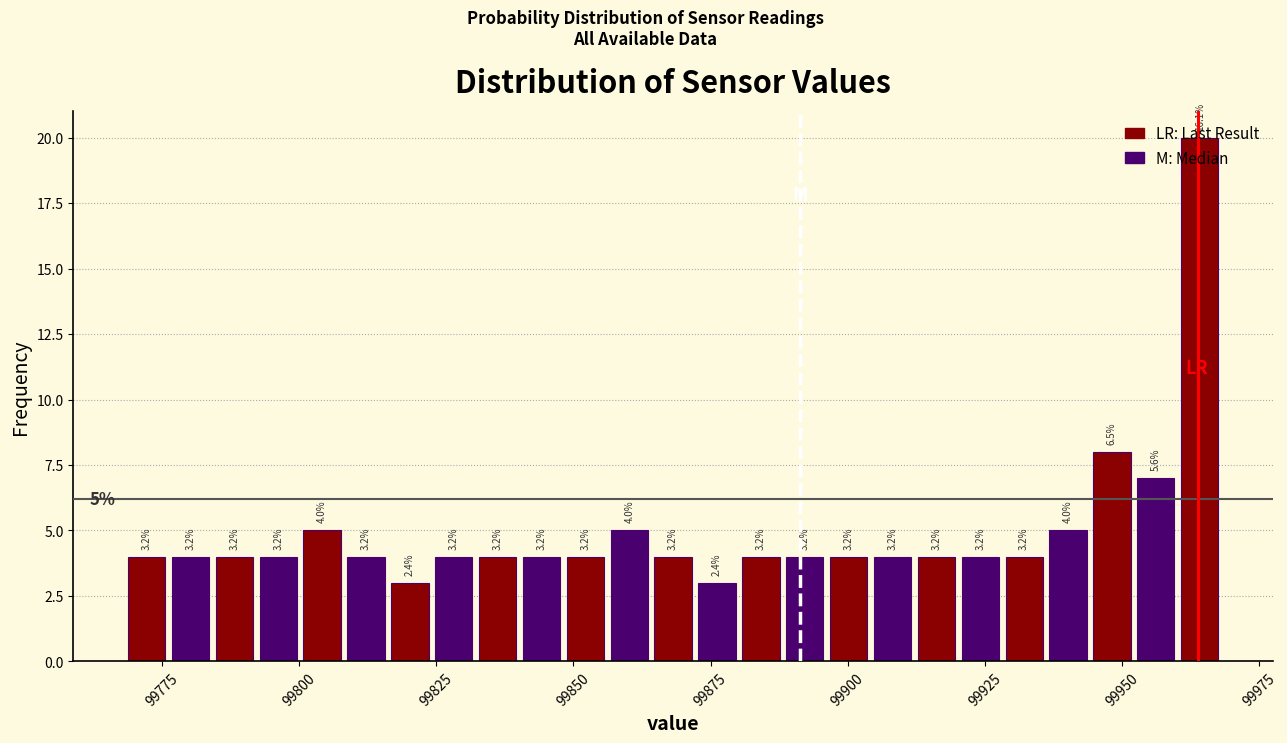

Read against the x-axis, roughly where is the centre of the tallest bar?

99965